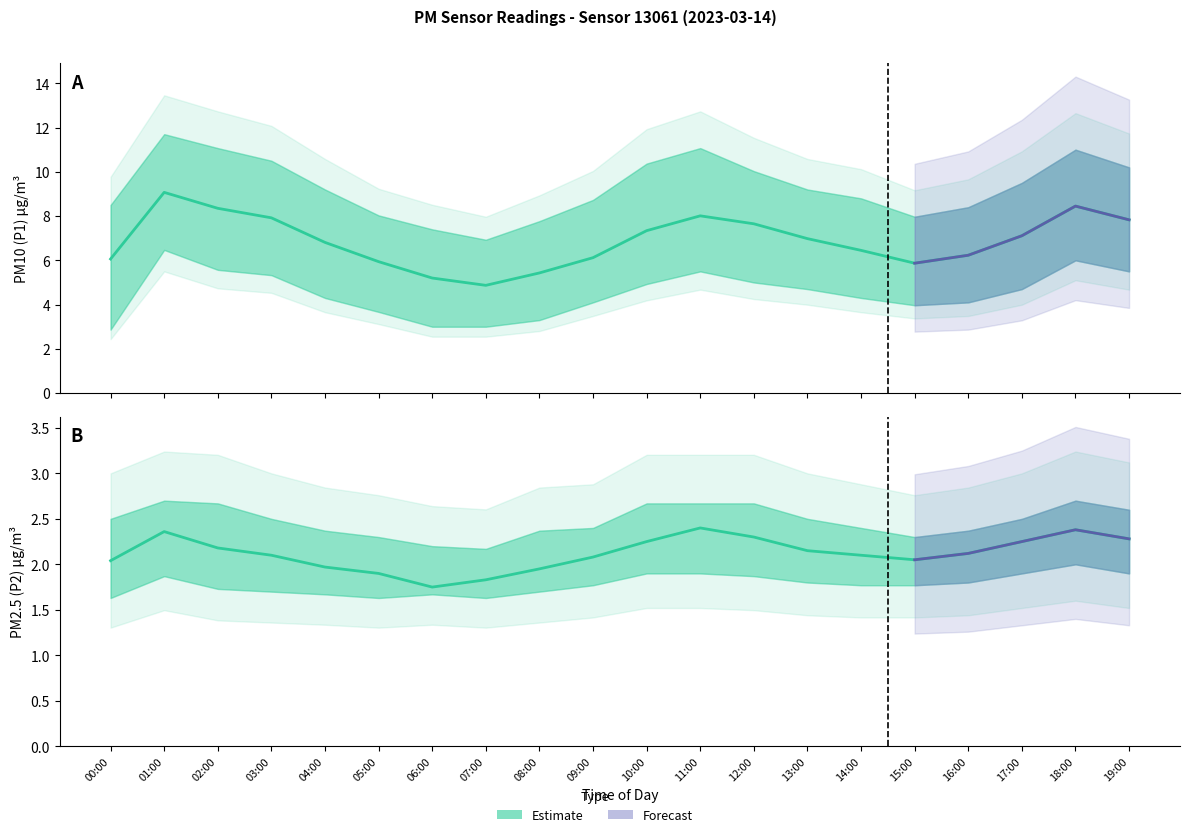

Reading left to right, list all the values displayed in this chart.

P1: 6.1	9.1	8.3	7.9	6.8	5.9	5.2	4.9	5.4	6.1	7.3	8.0	7.7	7.0	6.5	5.9	6.2	7.1	8.4	7.8
P1_upper: 8.5	11.7	11.1	10.5	9.2	8.0	7.4	6.9	7.8	8.7	10.4	11.1	10.0	9.2	8.8	8.0	8.4	9.5	11.0	10.2
P1_lower: 2.9	6.5	5.6	5.3	4.3	3.7	3.0	3.0	3.3	4.1	4.9	5.5	5.0	4.7	4.3	4.0	4.1	4.7	6.0	5.5
P2: 2.0	2.4	2.2	2.1	2.0	1.9	1.8	1.8	1.9	2.1	2.2	2.4	2.3	2.1	2.1	2.0	2.1	2.2	2.4	2.3
P2_upper: 2.5	2.7	2.7	2.5	2.4	2.3	2.2	2.2	2.4	2.4	2.7	2.7	2.7	2.5	2.4	2.3	2.4	2.5	2.7	2.6
P2_lower: 1.6	1.9	1.7	1.7	1.7	1.6	1.7	1.6	1.7	1.8	1.9	1.9	1.9	1.8	1.8	1.8	1.8	1.9	2.0	1.9